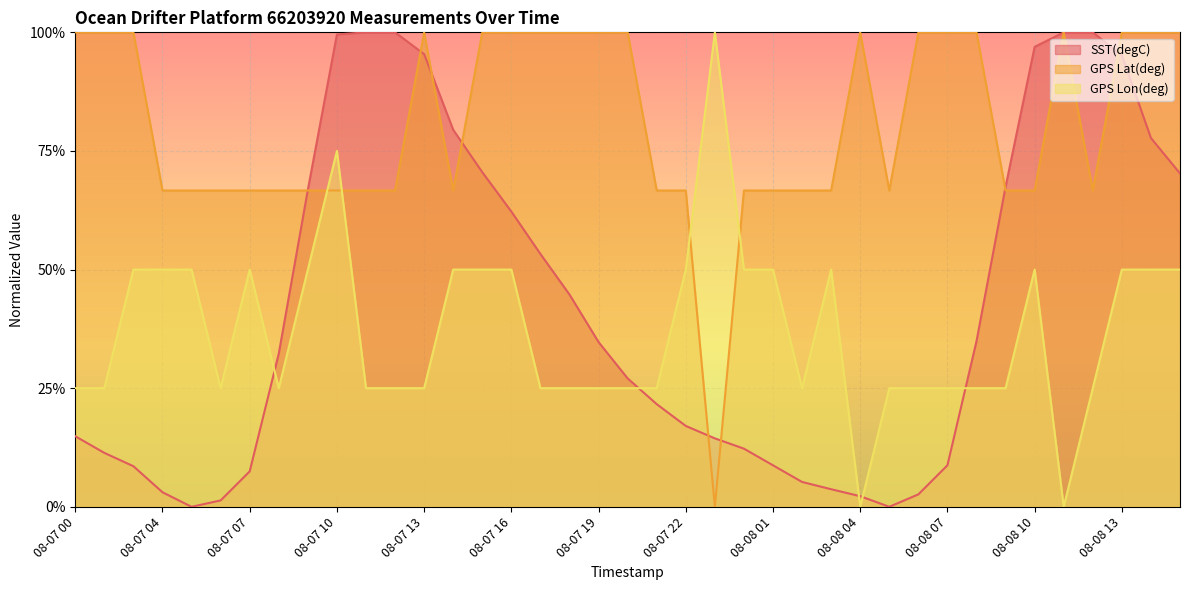

At which category does the chart reach its minimum across all series?

08-07 05